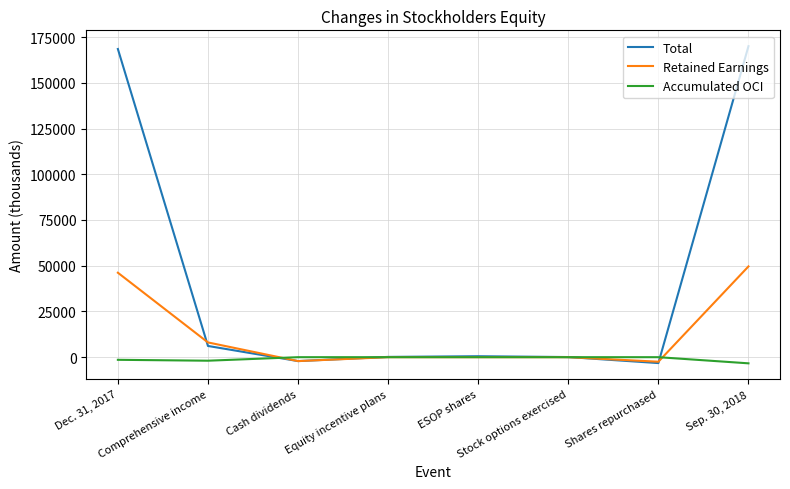

List the series in order of their overall mean, highest first.

Total, Retained Earnings, Accumulated OCI